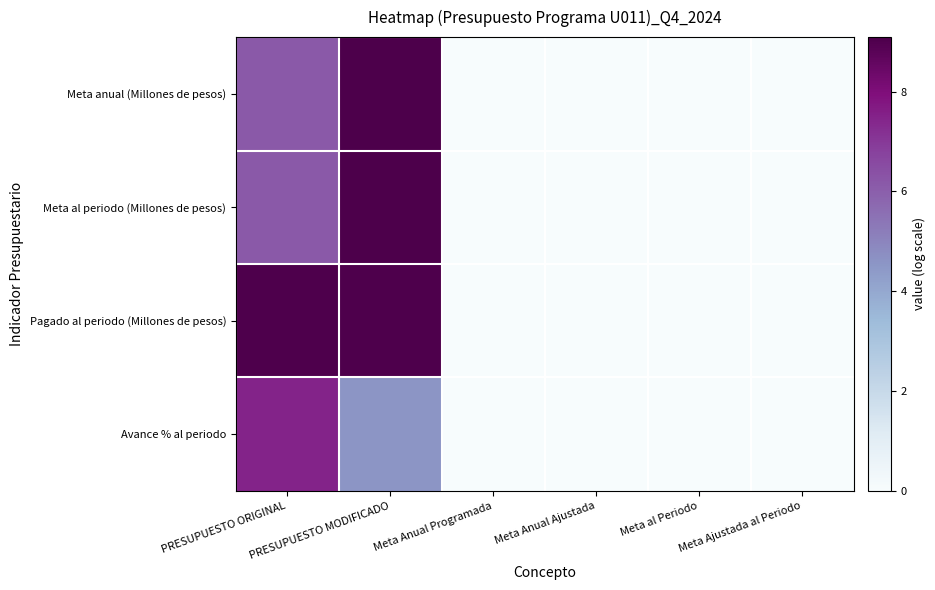

Reading right to left, what are all the values shown in this chart?

Meta anual (Millones de pesos): Meta Ajustada al Periodo=0.0	Meta al Periodo=0.0	Meta Anual Ajustada=0.0	Meta Anual Programada=0.0	PRESUPUESTO MODIFICADO=9.1	PRESUPUESTO ORIGINAL=6.2
Meta al periodo (Millones de pesos): Meta Ajustada al Periodo=0.0	Meta al Periodo=0.0	Meta Anual Ajustada=0.0	Meta Anual Programada=0.0	PRESUPUESTO MODIFICADO=9.1	PRESUPUESTO ORIGINAL=6.2
Pagado al periodo (Millones de pesos): Meta Ajustada al Periodo=0.0	Meta al Periodo=0.0	Meta Anual Ajustada=0.0	Meta Anual Programada=0.0	PRESUPUESTO MODIFICADO=9.0	PRESUPUESTO ORIGINAL=9.0
Avance % al periodo: Meta Ajustada al Periodo=0.0	Meta al Periodo=0.0	Meta Anual Ajustada=0.0	Meta Anual Programada=0.0	PRESUPUESTO MODIFICADO=4.5	PRESUPUESTO ORIGINAL=7.5